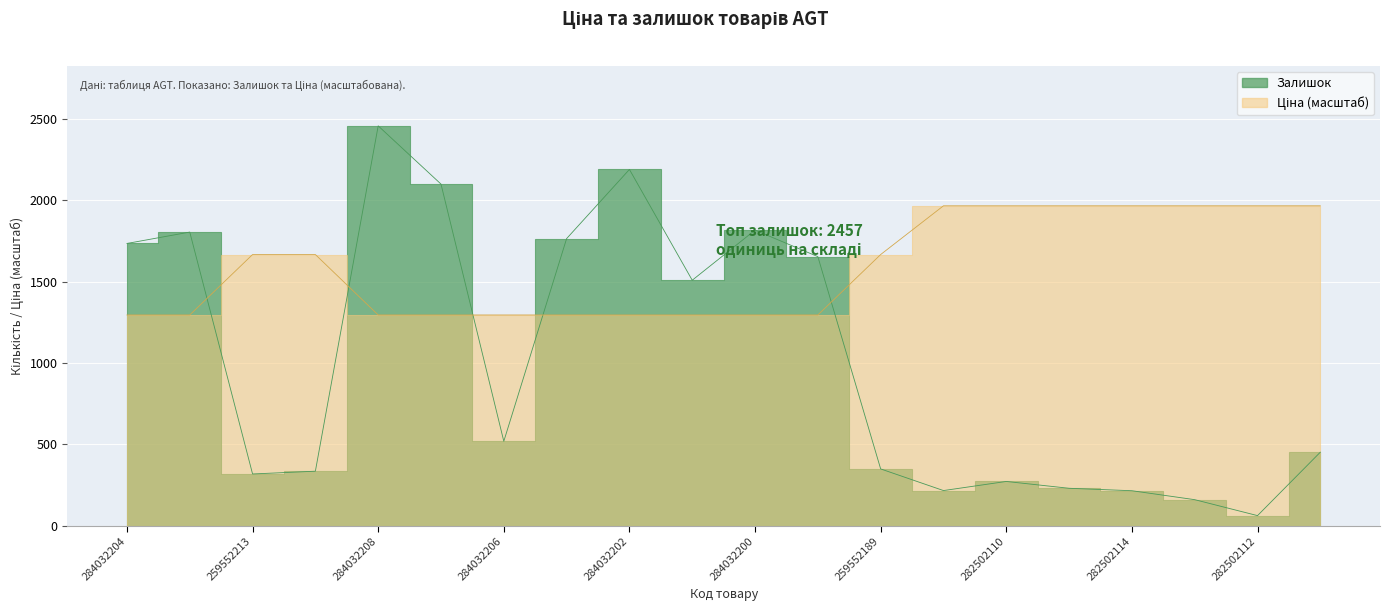

What position from the left is 259552189?

13